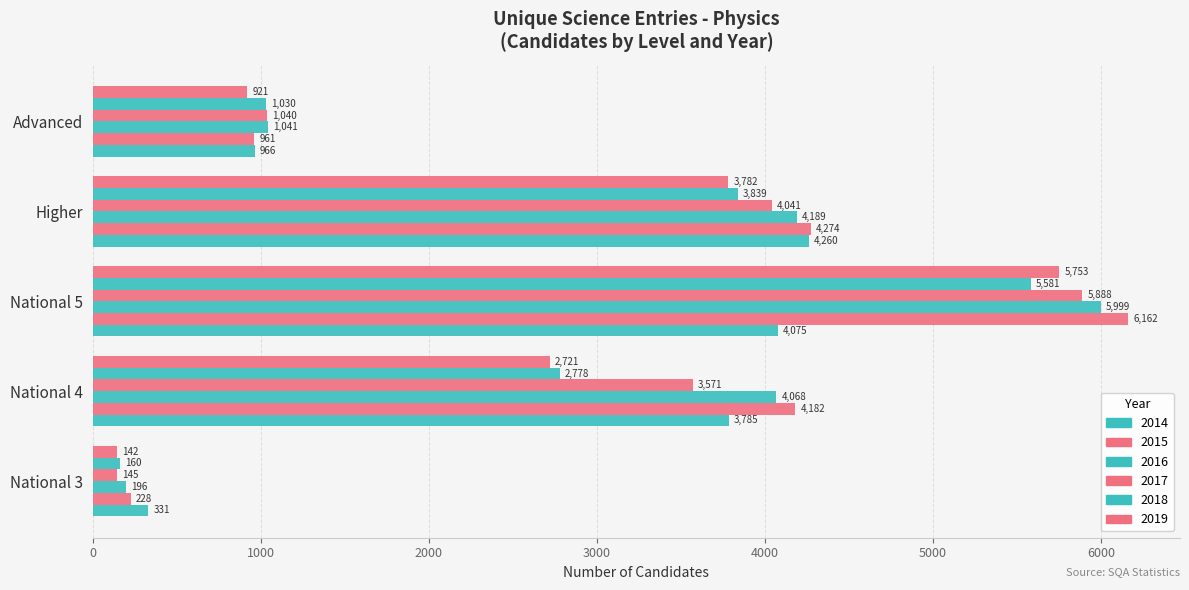

Count the number of categories in the chart.

5